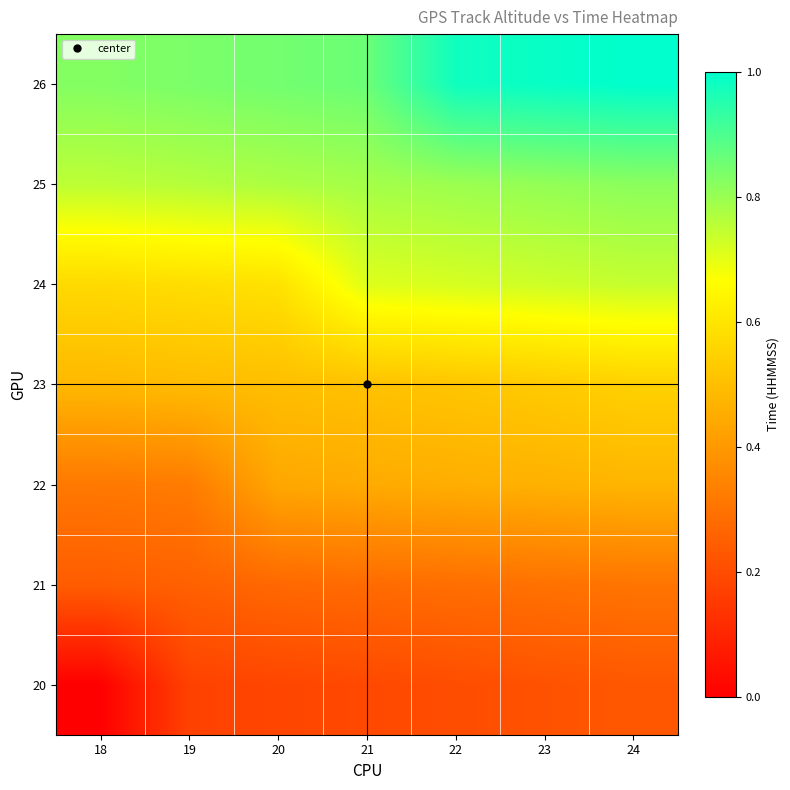

What is the total value across all series at 22?

4.0